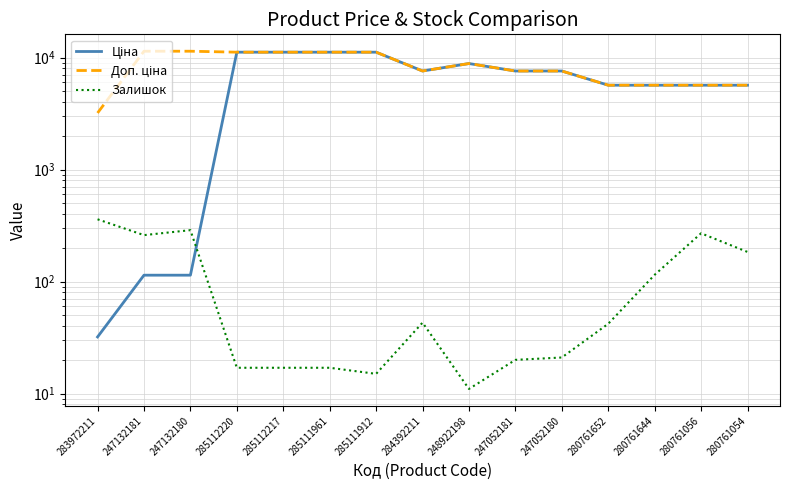

How many data points does each series have?

15